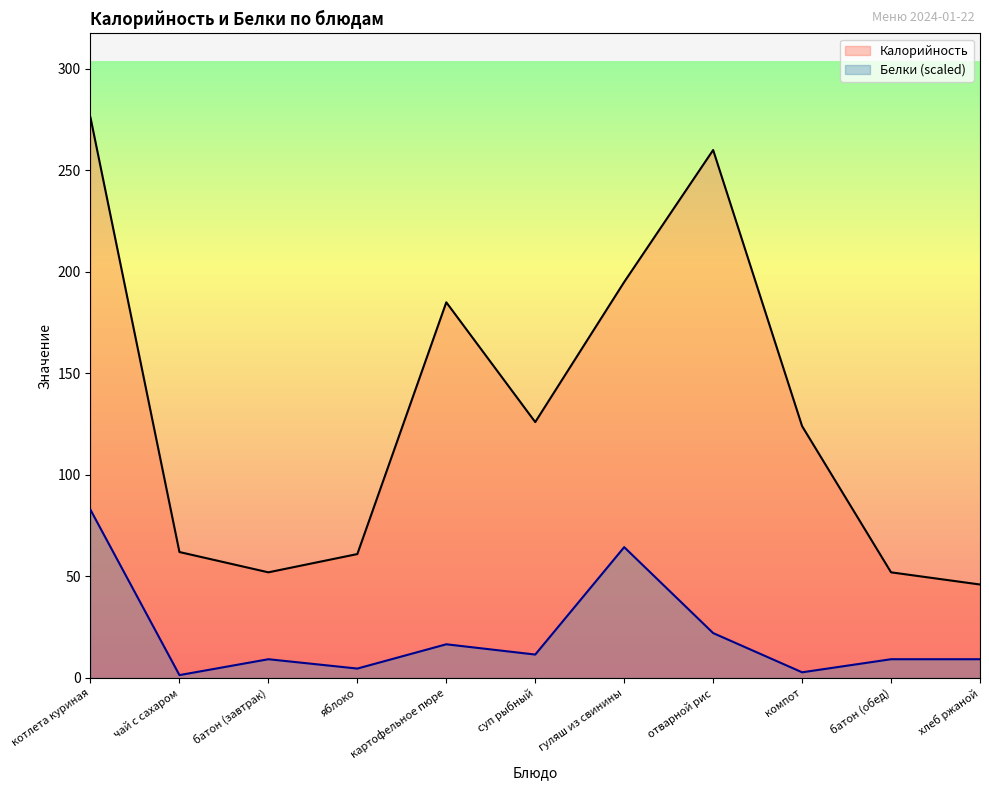

What is the label of the 1st point from the left?

котлета куриная